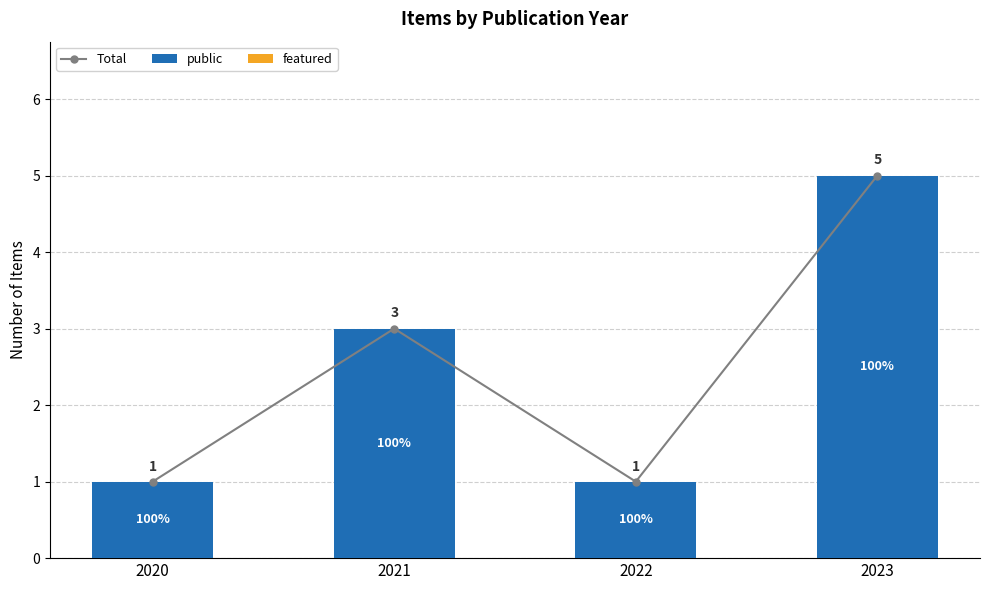

At which category is the sum across all series the highest?

2023